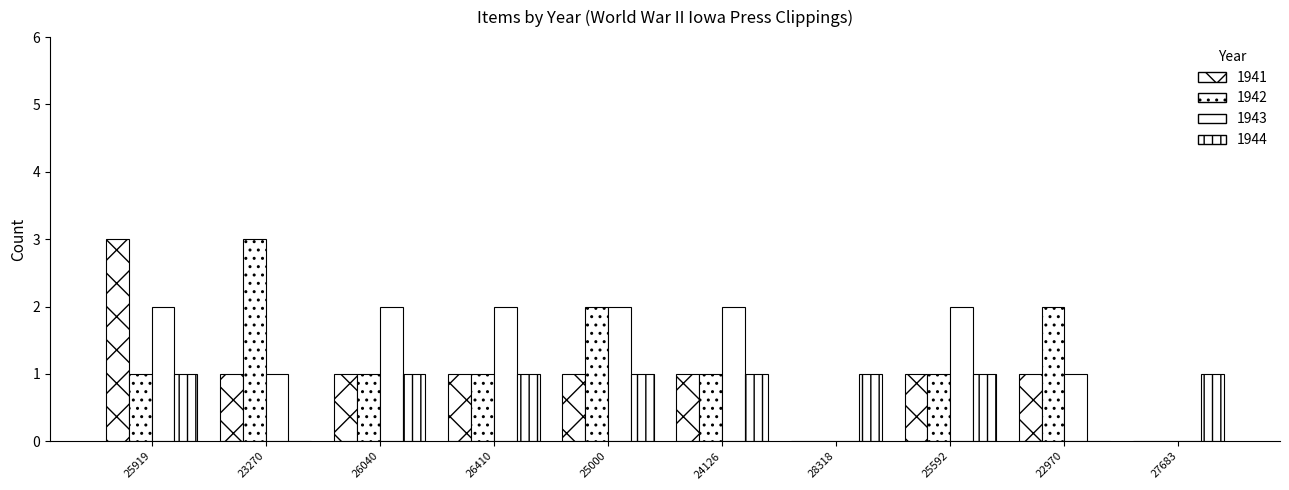

Is it true that 1944 equals 0 at 25919?

False